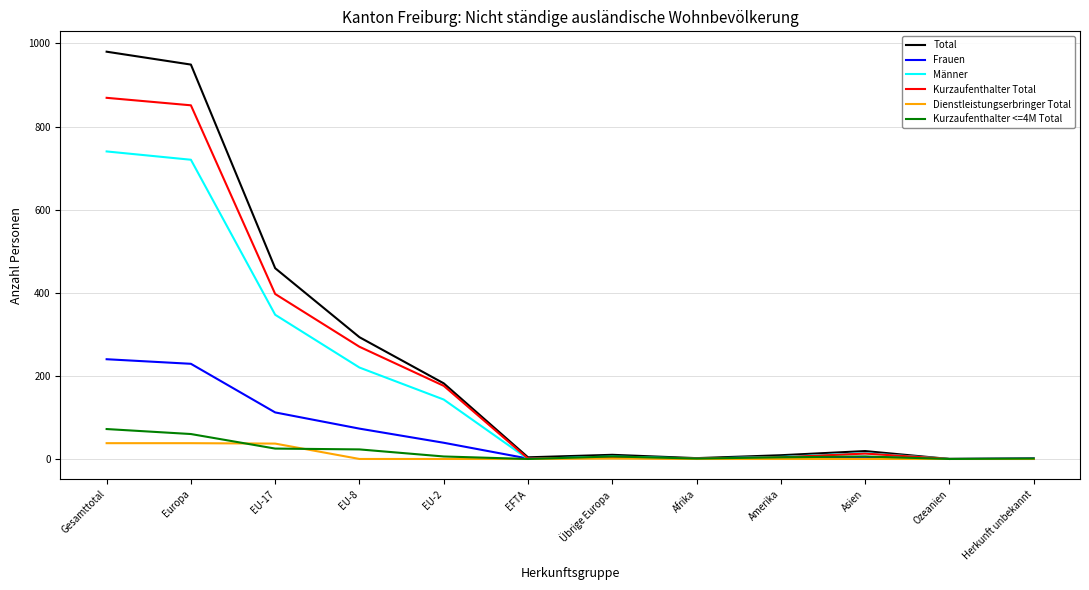

What is the difference between the maximum and minimum values in the Kurzaufenthalter Total series?

869